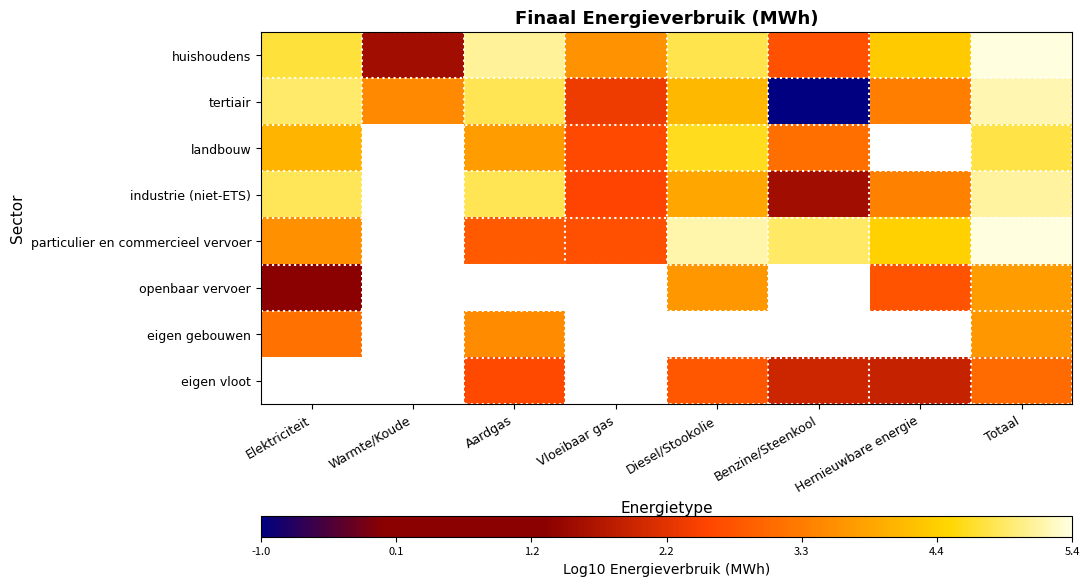

What is the difference between the highest and lowest values at Hernieuwbare energie?

2.5